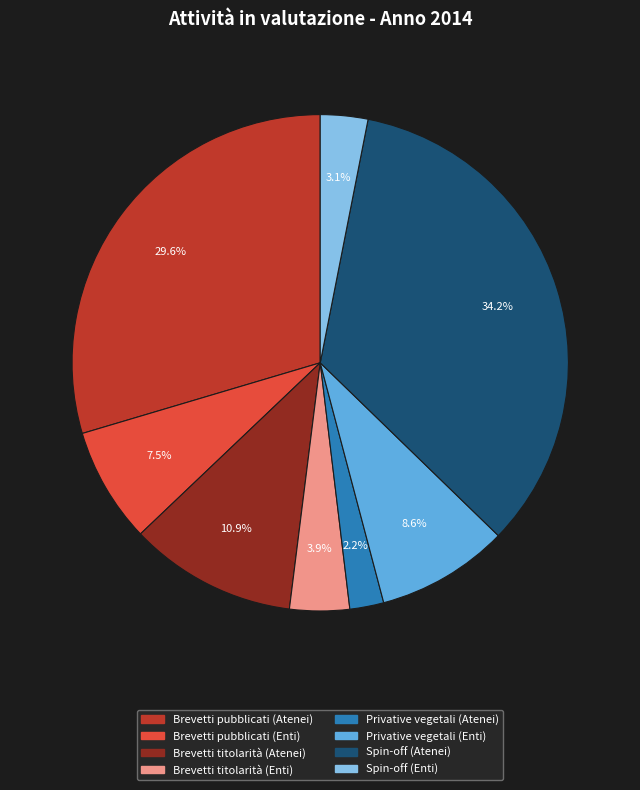

Combined, what portion of the pie is Spin-off (Atenei) and Brevetti pubblicati (Atenei)?

63.8%